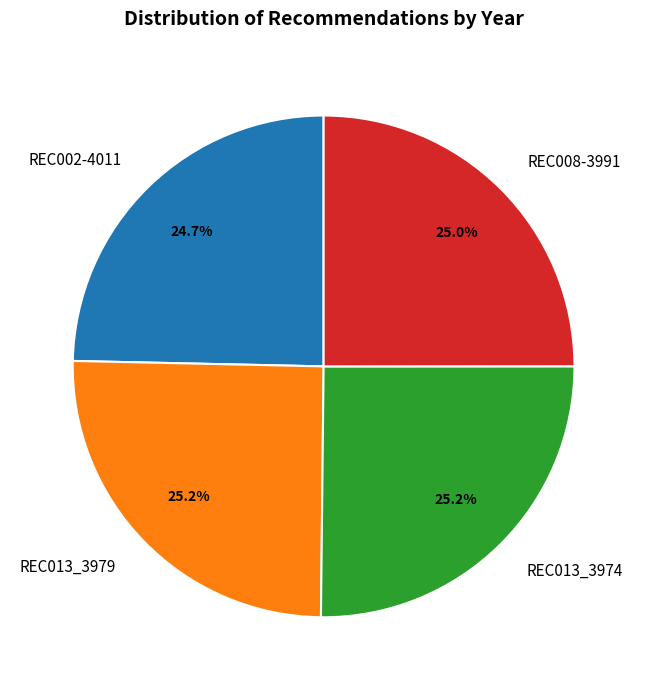

Does any single category account for the majority?

No